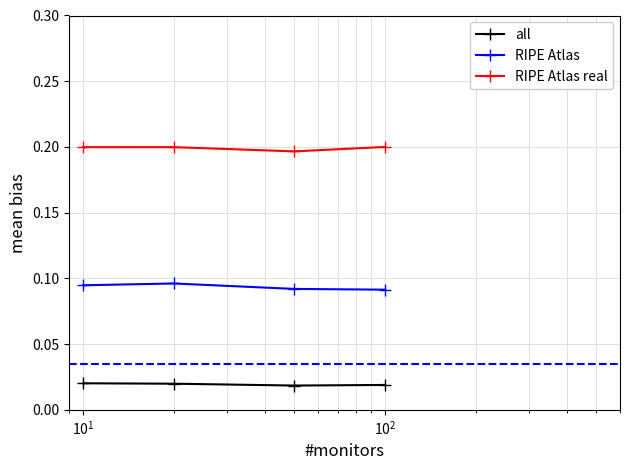

List the series in order of their peak value, highest first.

RIPE Atlas real, RIPE Atlas, all